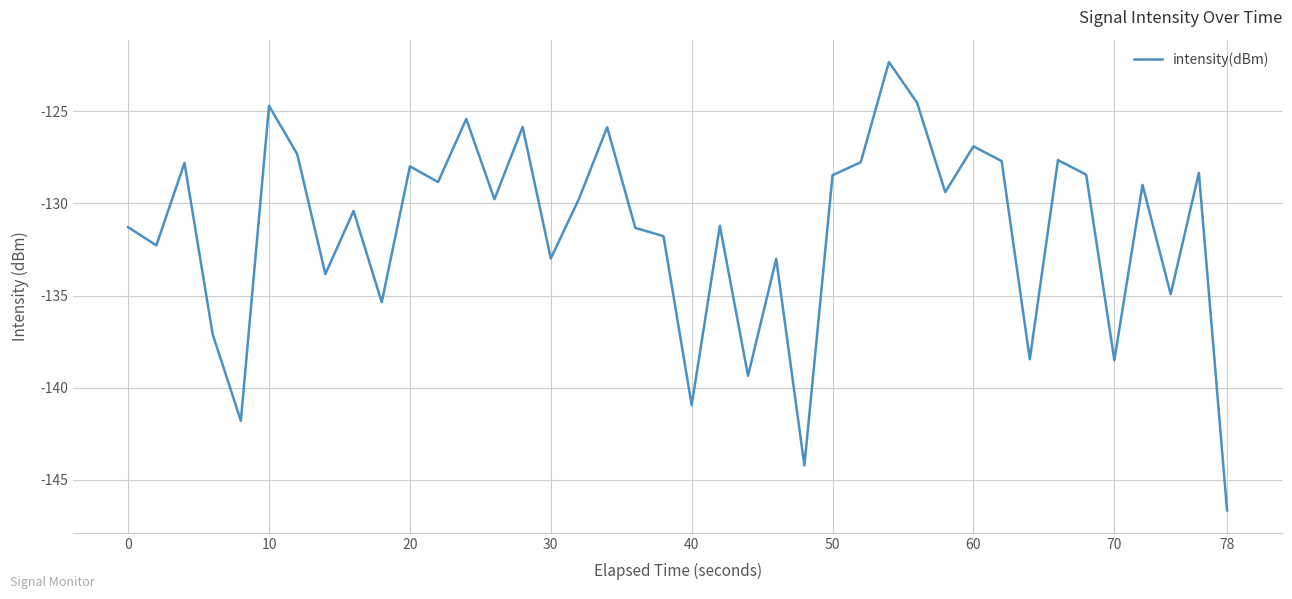

What is the difference between the maximum and minimum values?

24.3